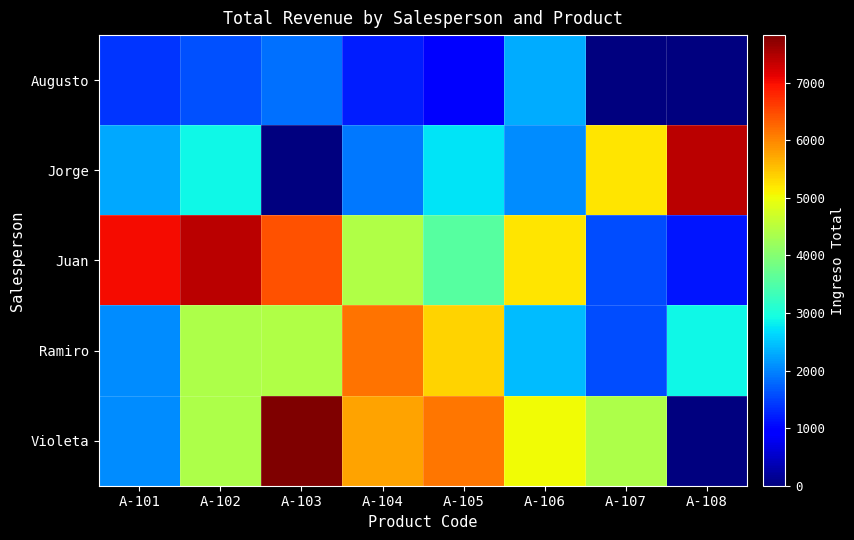

What is the total value across all series at A-108?

11455